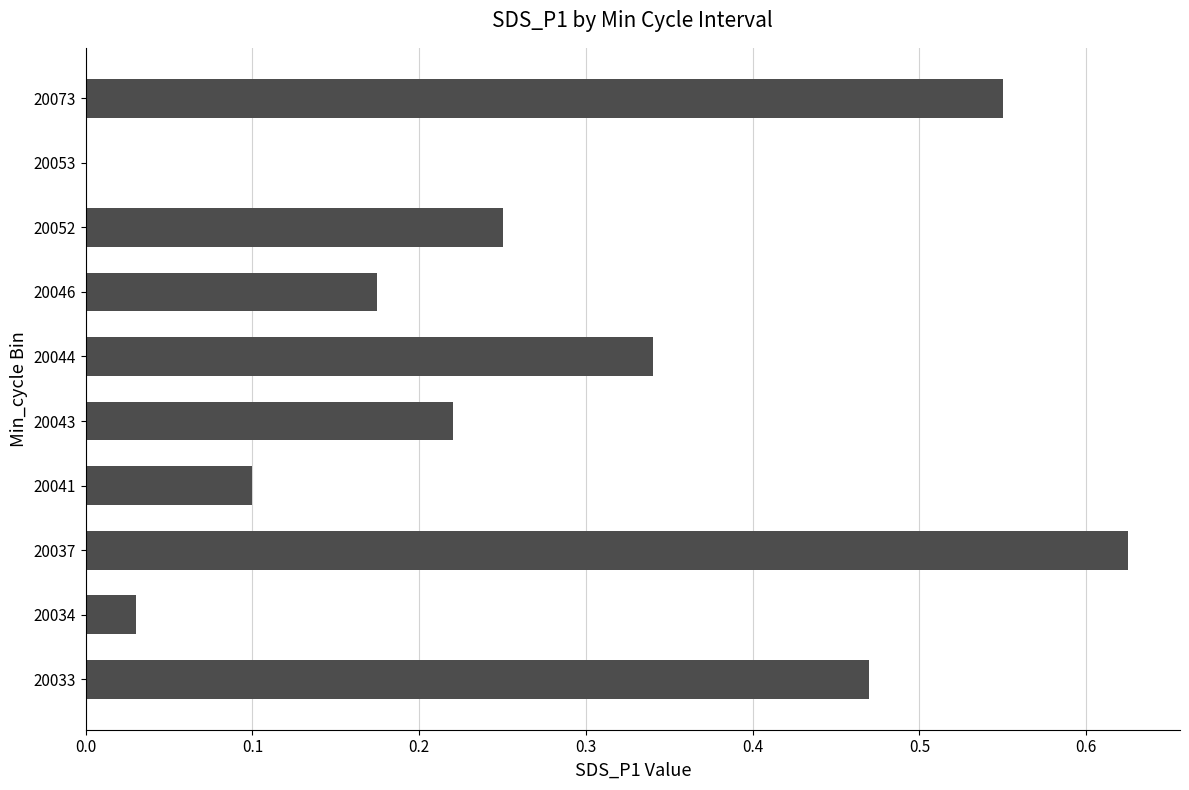

What is the sum of all values?

2.8